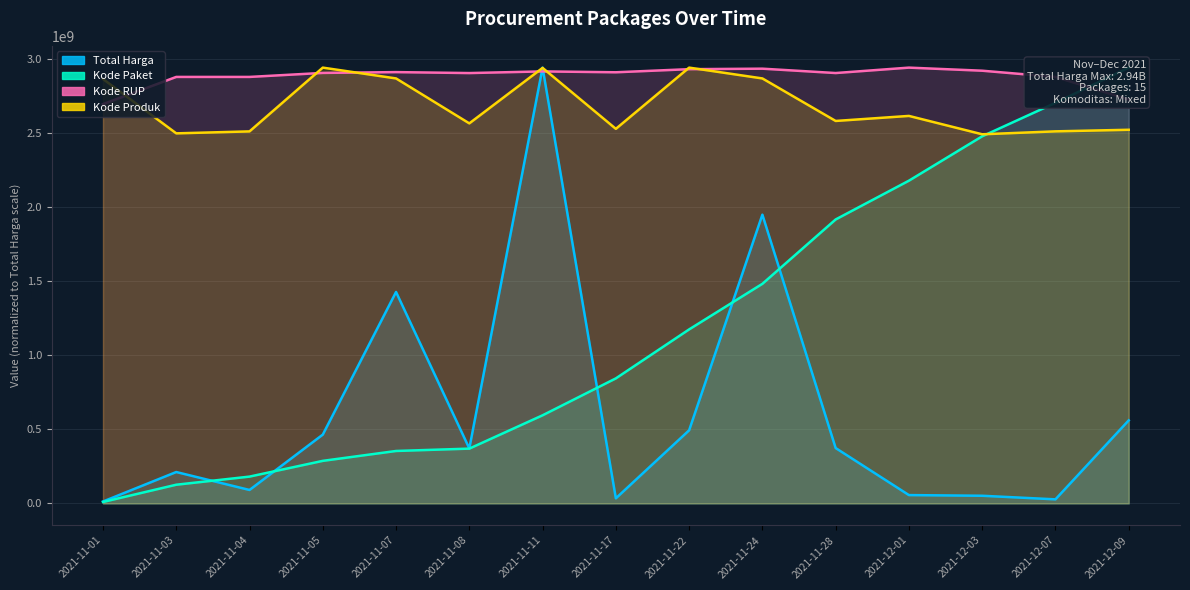

What is the label of the 14th point from the right?

2021-11-03